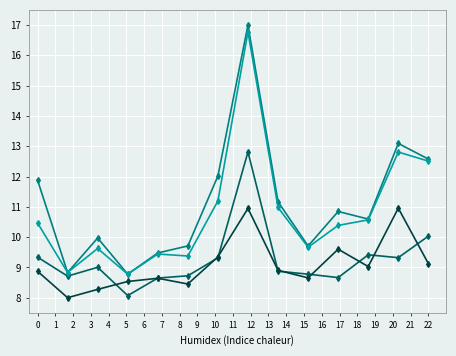

What is the greatest value displayed?

17.0